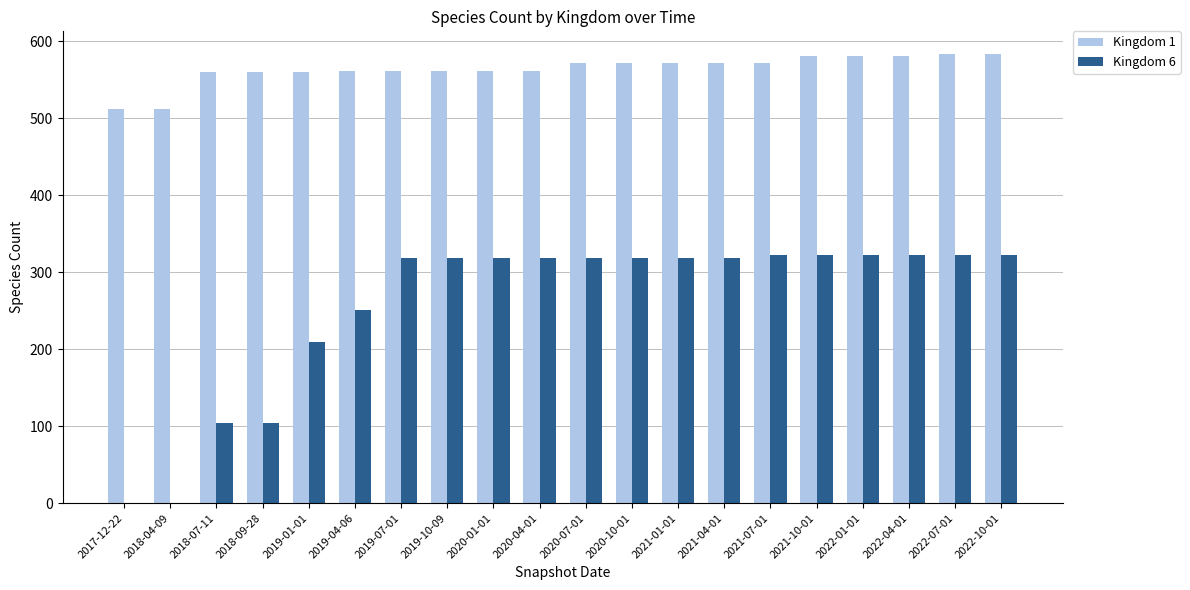

What is the sum of all Kingdom 6 values?

5159